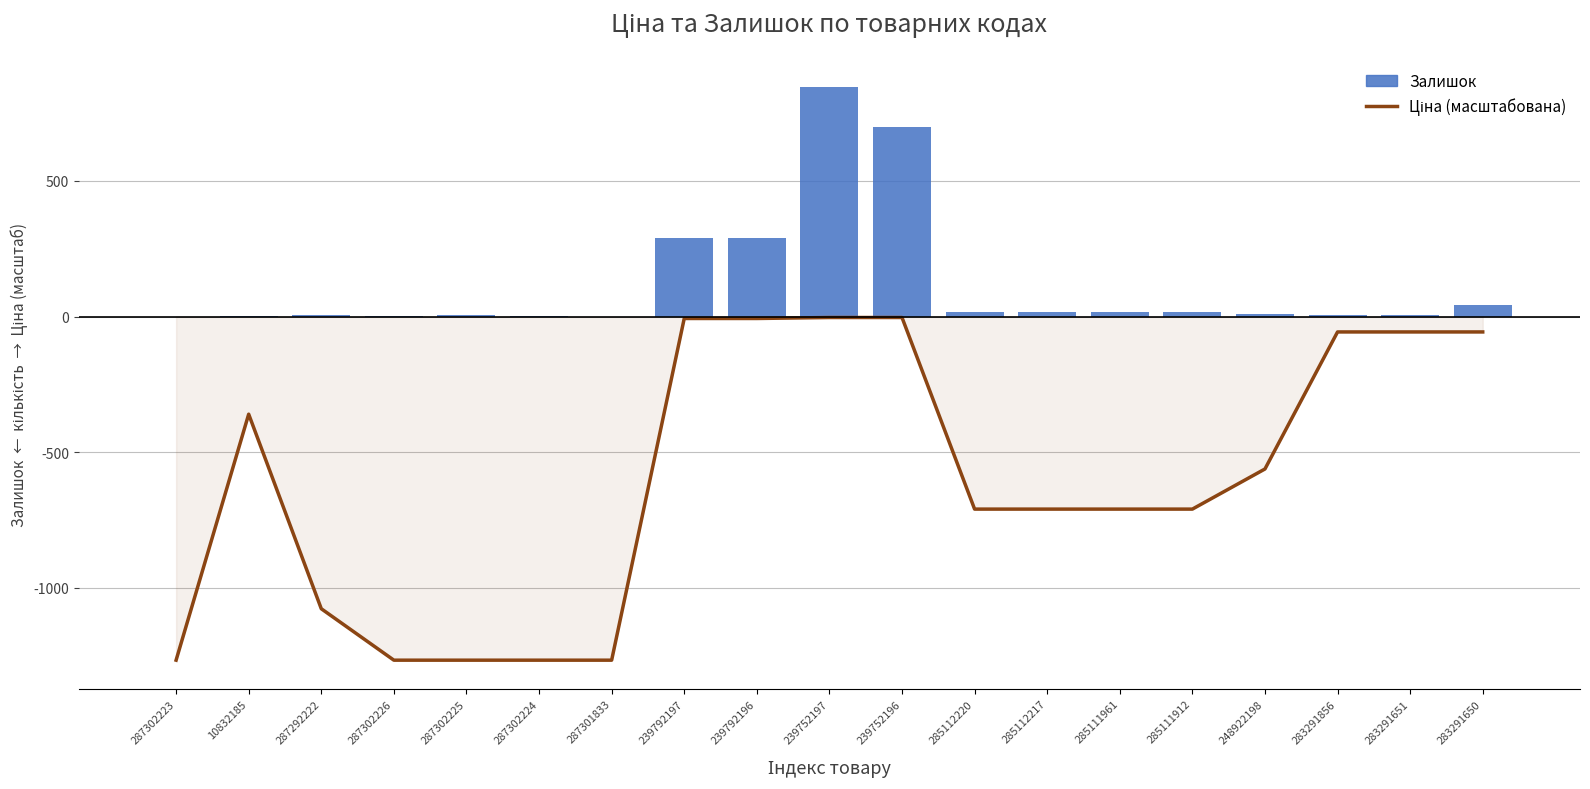

At which category is the sum across all series the highest?

239752197